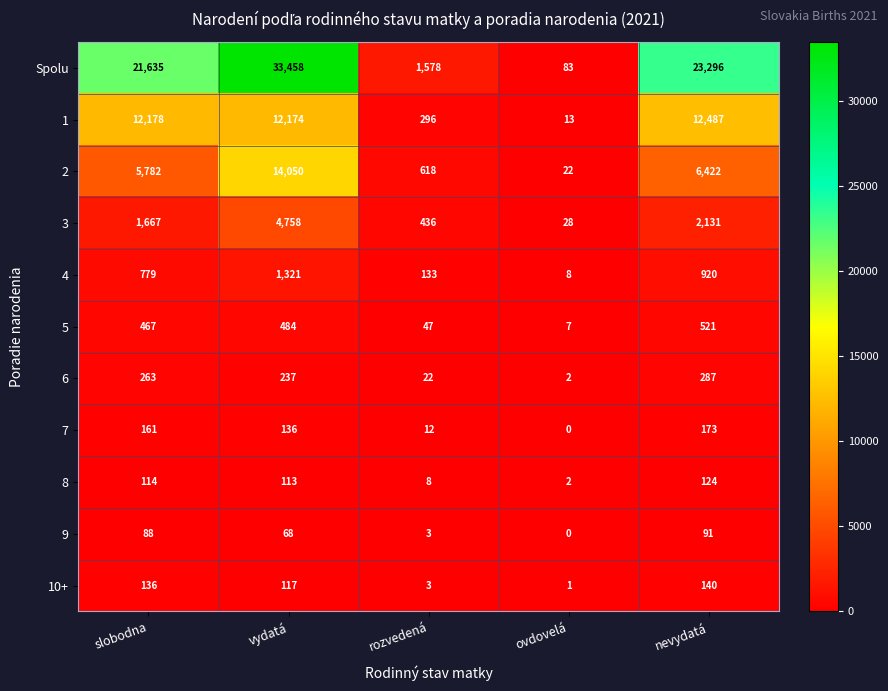

At which category is the sum across all series the highest?

vydatá